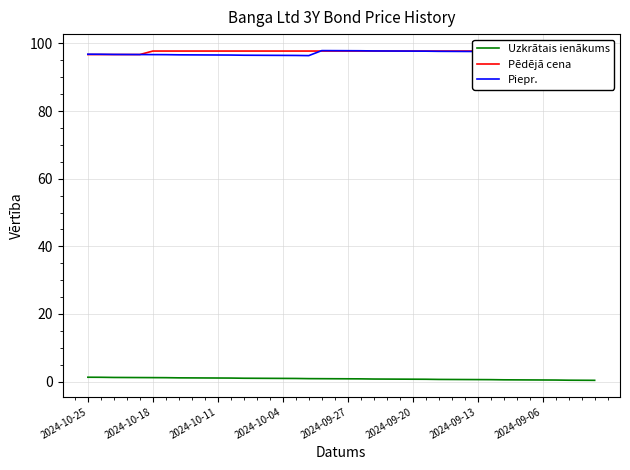

The Uzkrātais ienākums series shows 0.9 at 18. True or false?

True